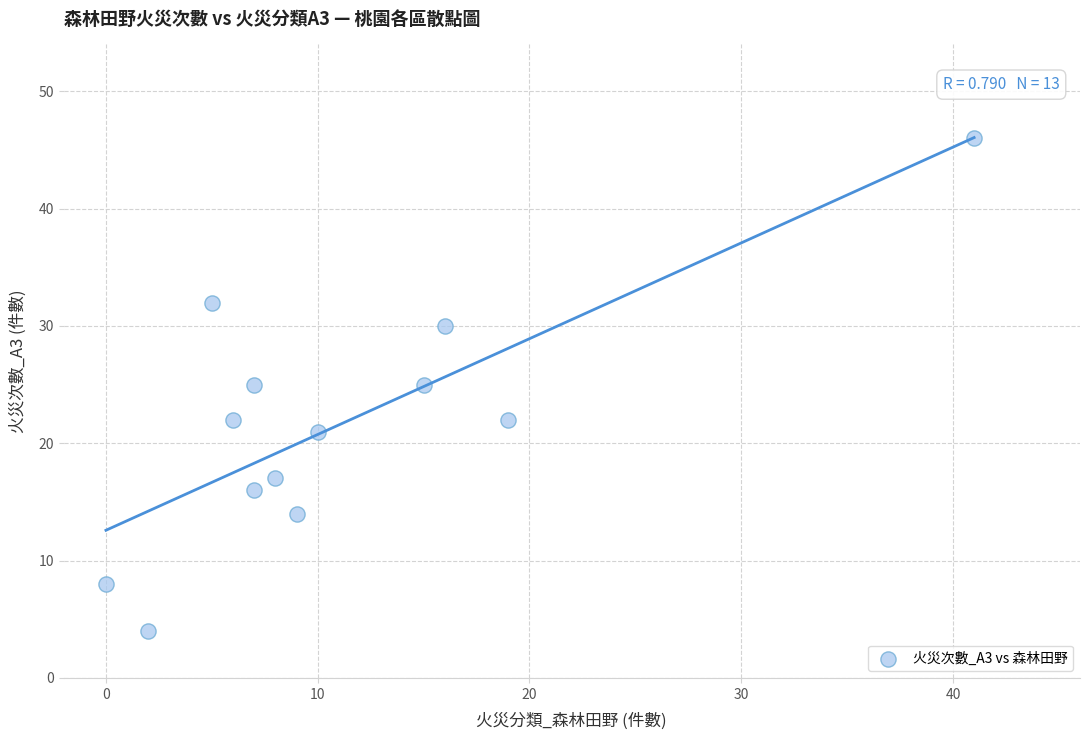

What is the range of Y values (max minus min)?

42